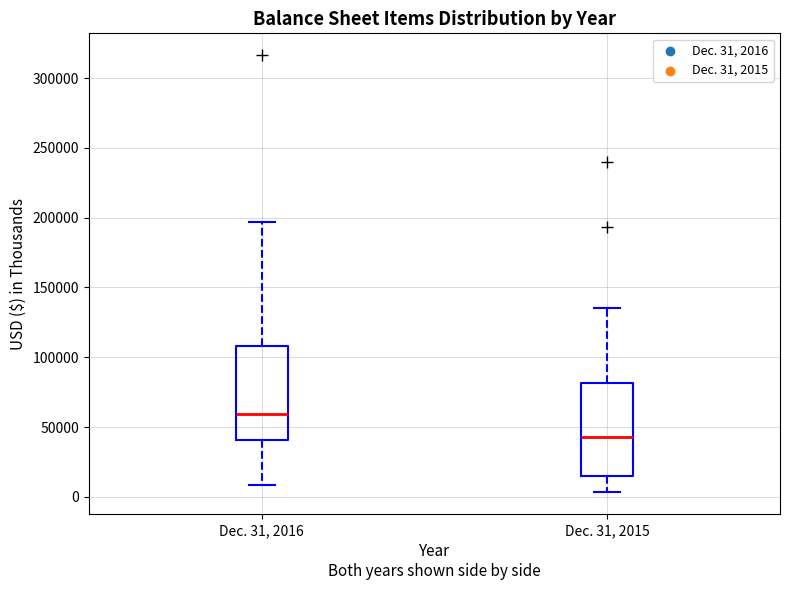

Reading left to right, read every box against the y-axis: the position of its median line, the range the box covers, and the ends of its whiskers. The values are not printed on the chart, so give them approximately, as read against the axis.

Dec. 31, 2016: median 60000, box 40000 to 110000, whiskers 10000 to 195000
Dec. 31, 2015: median 45000, box 15000 to 80000, whiskers 5000 to 135000